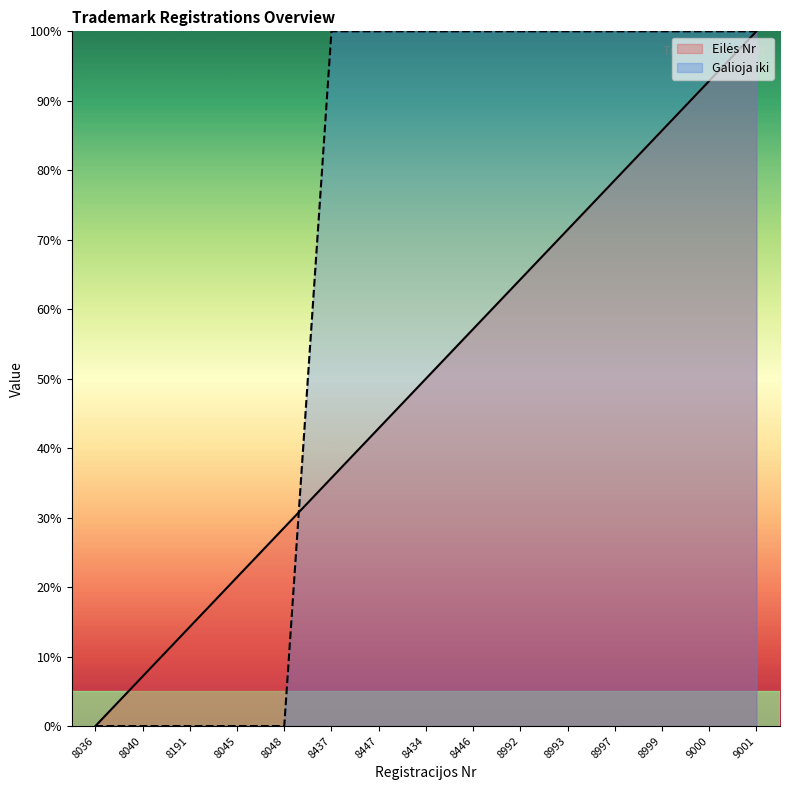

What is the difference between the highest and lowest values at 8048?

28.6